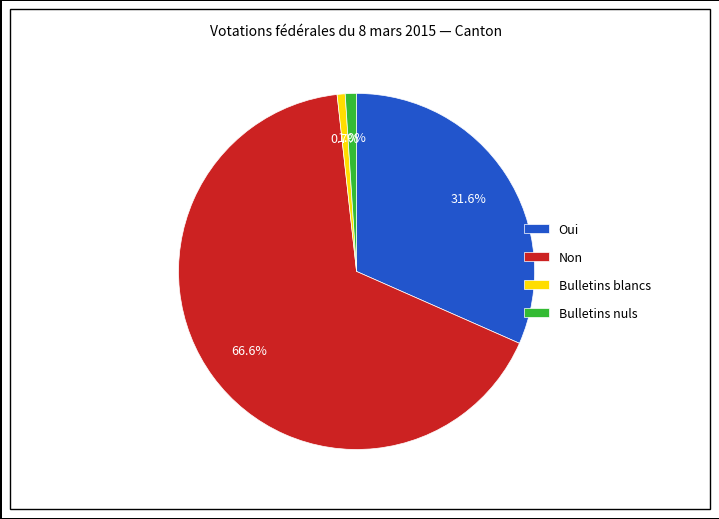

True or false: Non accounts for 67% of the total.

True